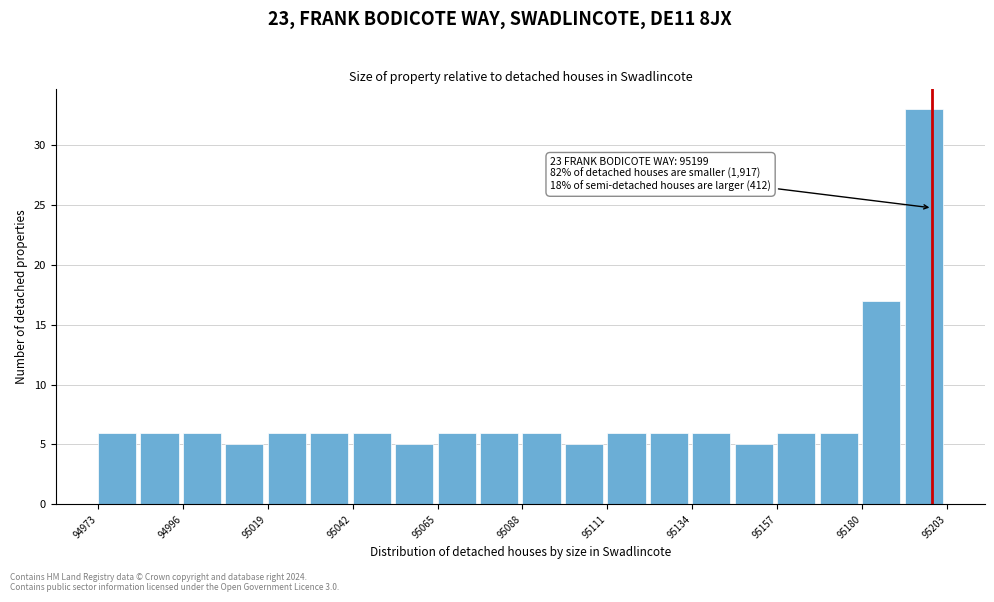

Around what value on the x-axis is the tallest bar? Give the approximate position of its centre, as read against the axis.

95195